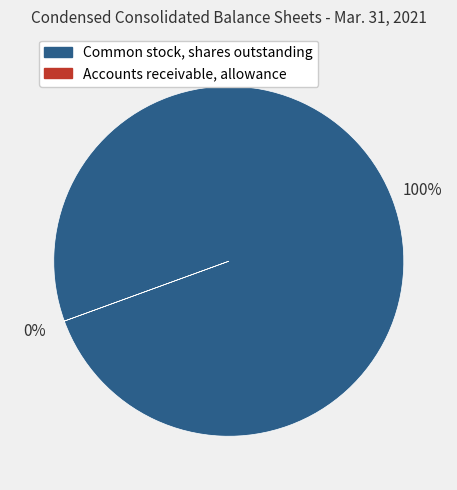

To the nearest percent, what is the difference between the largest and smallest slice percentages?

100%